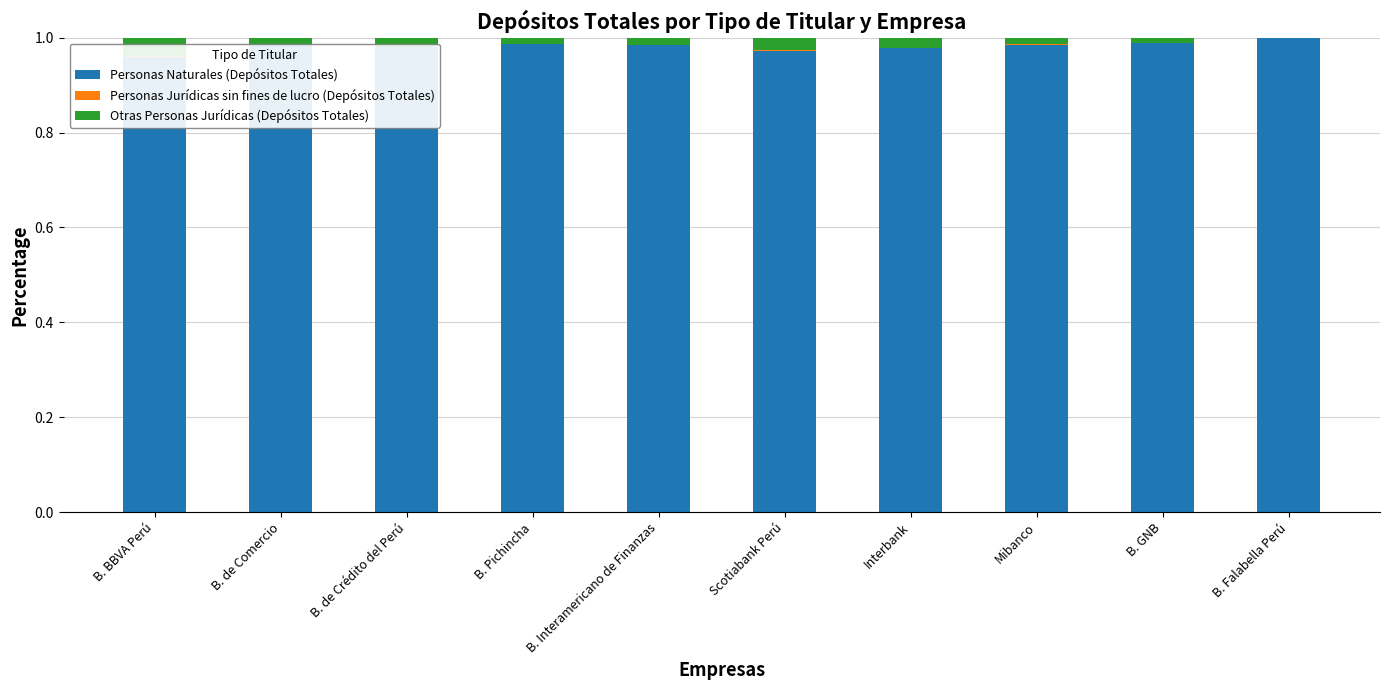

Between Mibanco and B. de Comercio, which is larger?

B. de Comercio